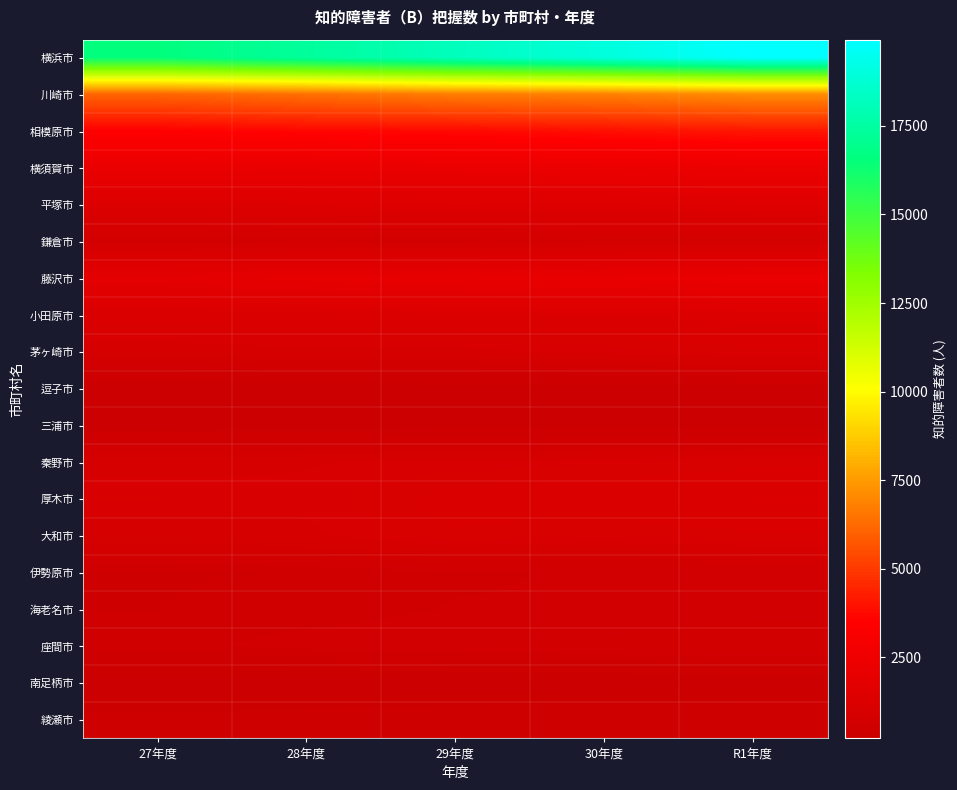

What is the total value across all series at 29年度?

43653